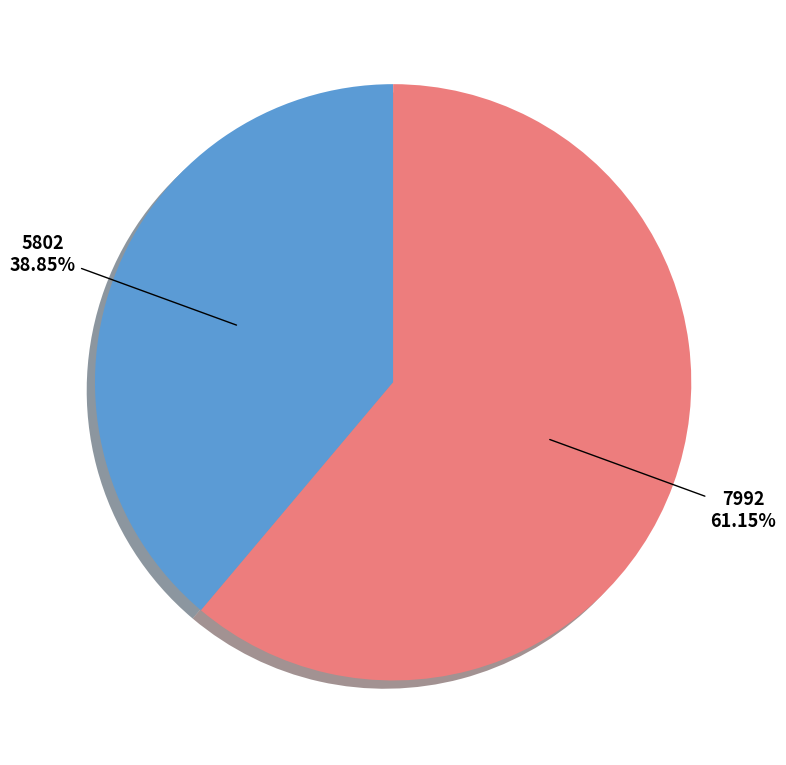

What percentage is the 5802 slice, to the nearest percent?

39%